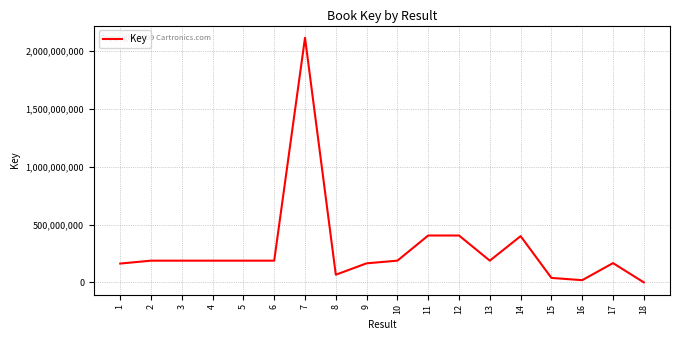

What is the maximum value shown in the chart?

2113152786